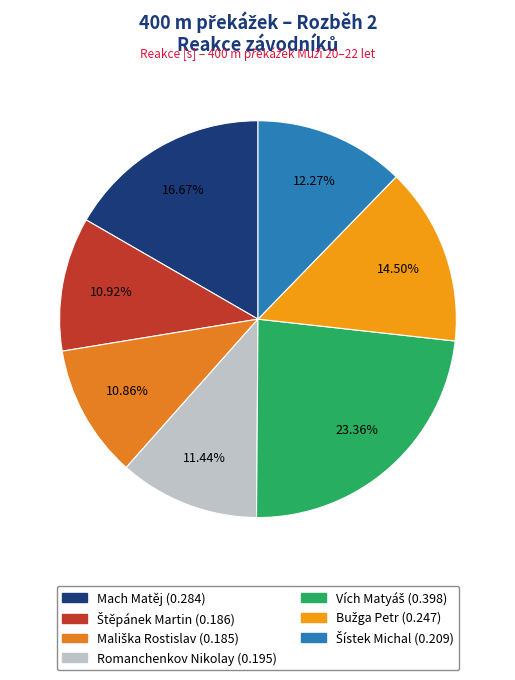

Count the number of slices in the pie.

7